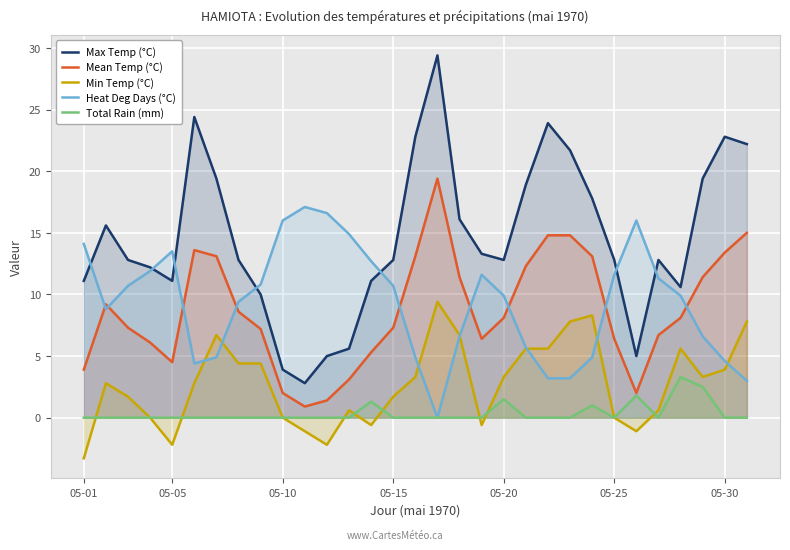

The value of Heat Deg Days (°C) at 21 is 5.4. True or false?

False